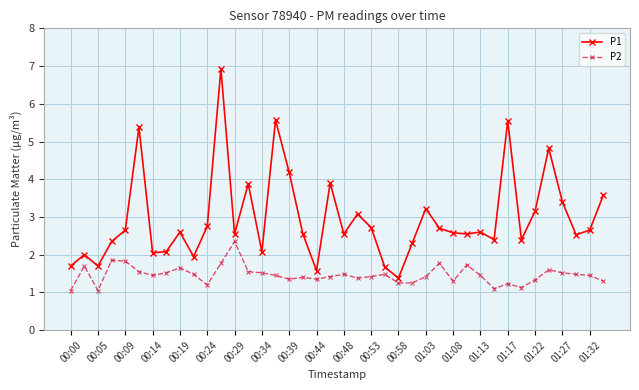

What are all the series names shown in the legend?

P1, P2